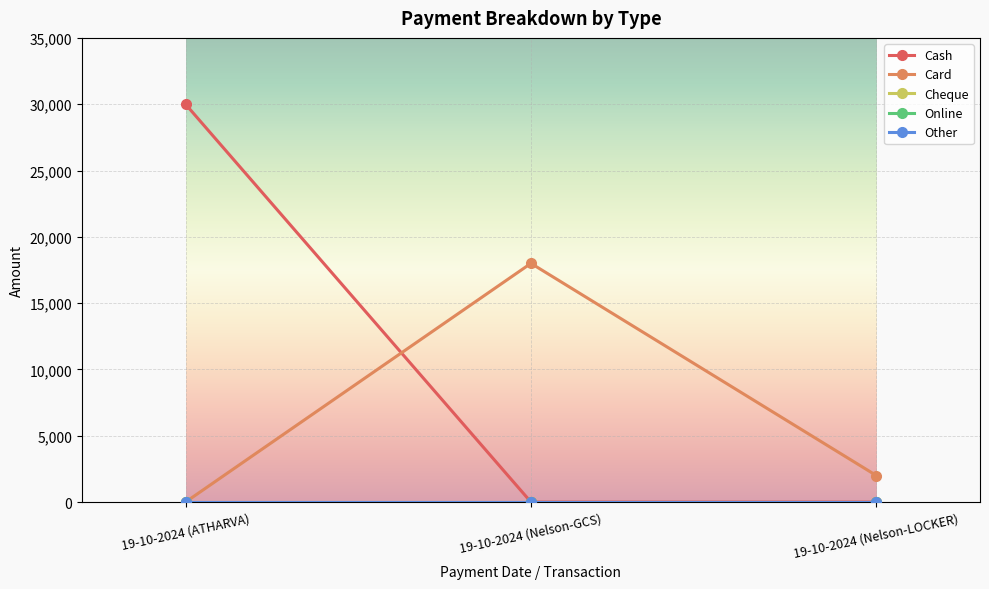

Does the chart have visible grid lines?

Yes